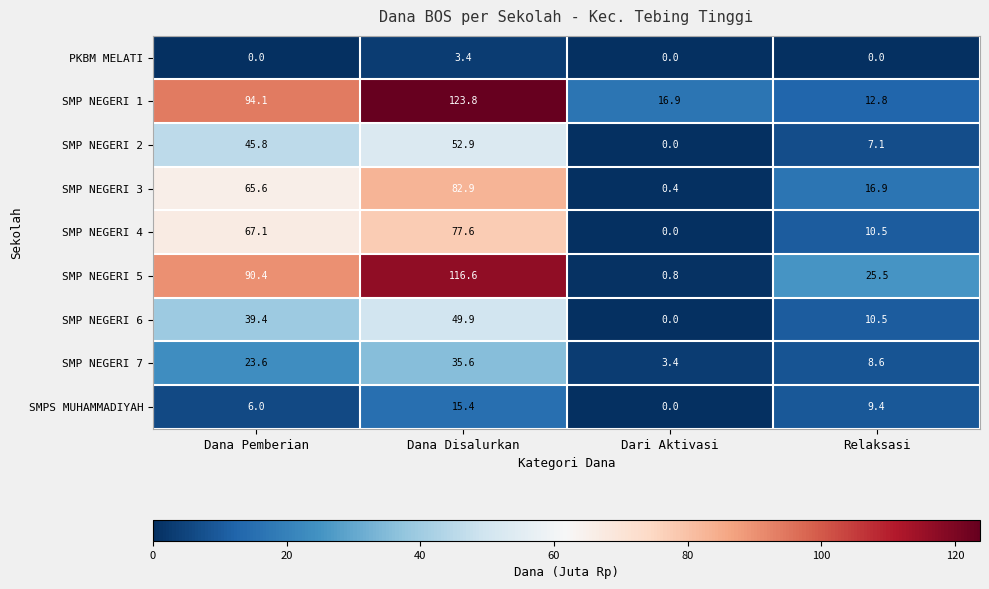

List the series in order of their peak value, highest first.

SMP NEGERI 1, SMP NEGERI 5, SMP NEGERI 3, SMP NEGERI 4, SMP NEGERI 2, SMP NEGERI 6, SMP NEGERI 7, SMPS MUHAMMADIYAH, PKBM MELATI